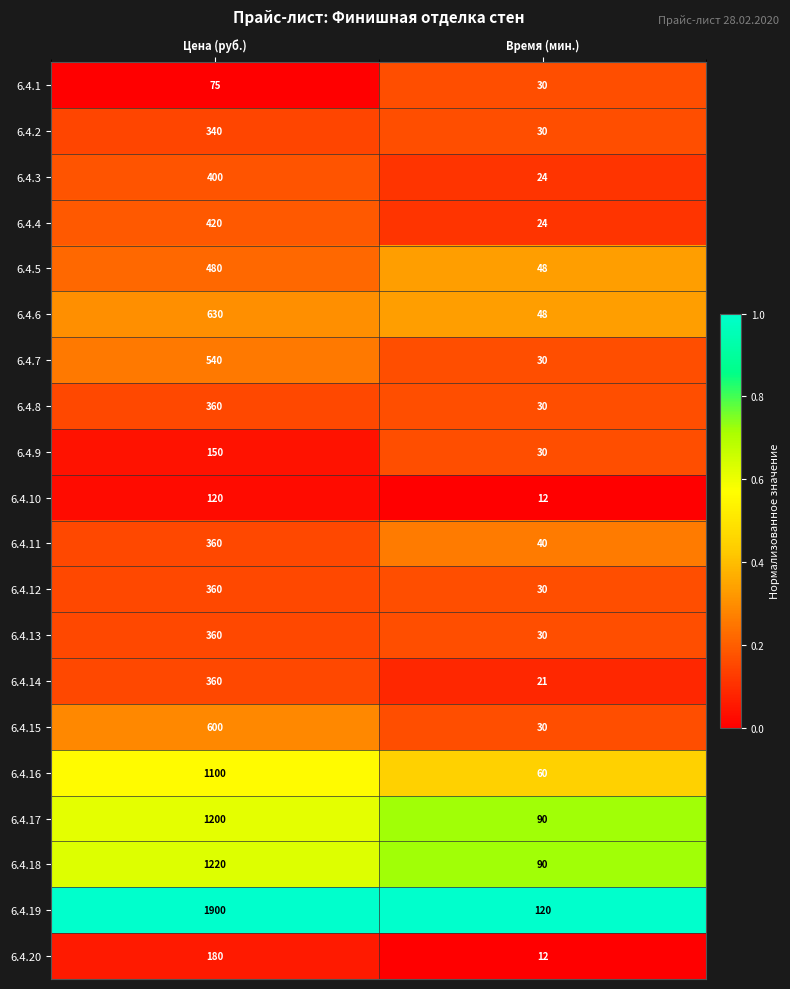

What is the spread (max minus min) of values at Цена (руб.)?

1825